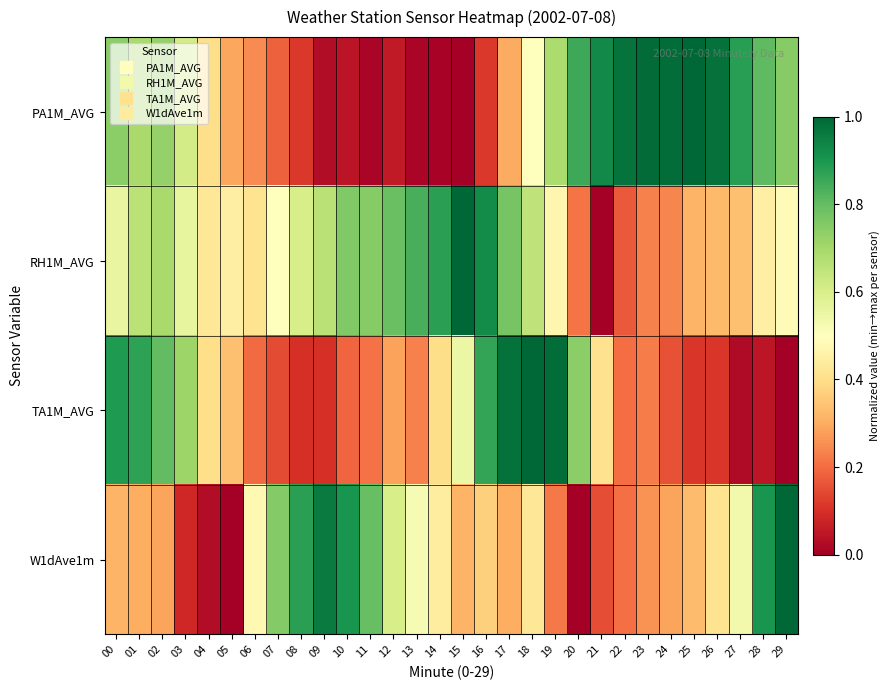

Reading left to right, what are all the values shown in this chart?

PA1M_AVG: 00=0.7	01=0.7	02=0.7	03=0.6	04=0.4	05=0.3	06=0.2	07=0.2	08=0.1	09=0.0	10=0.0	11=0.0	12=0.1	13=0.0	14=0.0	15=0.0	16=0.1	17=0.3	18=0.5	19=0.7	20=0.9	21=0.9	22=1.0	23=1.0	24=1.0	25=1.0	26=1.0	27=0.9	28=0.8	29=0.7
RH1M_AVG: 00=0.6	01=0.7	02=0.7	03=0.6	04=0.4	05=0.4	06=0.4	07=0.5	08=0.6	09=0.7	10=0.8	11=0.7	12=0.8	13=0.8	14=0.9	15=1.0	16=0.9	17=0.8	18=0.7	19=0.5	20=0.2	21=0.0	22=0.2	23=0.2	24=0.2	25=0.3	26=0.3	27=0.3	28=0.4	29=0.5
TA1M_AVG: 00=0.9	01=0.9	02=0.8	03=0.7	04=0.4	05=0.3	06=0.2	07=0.1	08=0.1	09=0.1	10=0.2	11=0.2	12=0.3	13=0.2	14=0.4	15=0.5	16=0.9	17=1.0	18=1.0	19=1.0	20=0.7	21=0.4	22=0.2	23=0.2	24=0.2	25=0.1	26=0.1	27=0.0	28=0.0	29=0.0
W1dAve1m: 00=0.3	01=0.3	02=0.3	03=0.1	04=0.0	05=0.0	06=0.5	07=0.8	08=0.9	09=1.0	10=0.9	11=0.8	12=0.6	13=0.5	14=0.4	15=0.3	16=0.4	17=0.3	18=0.4	19=0.2	20=0.0	21=0.2	22=0.2	23=0.3	24=0.3	25=0.3	26=0.4	27=0.5	28=0.9	29=1.0